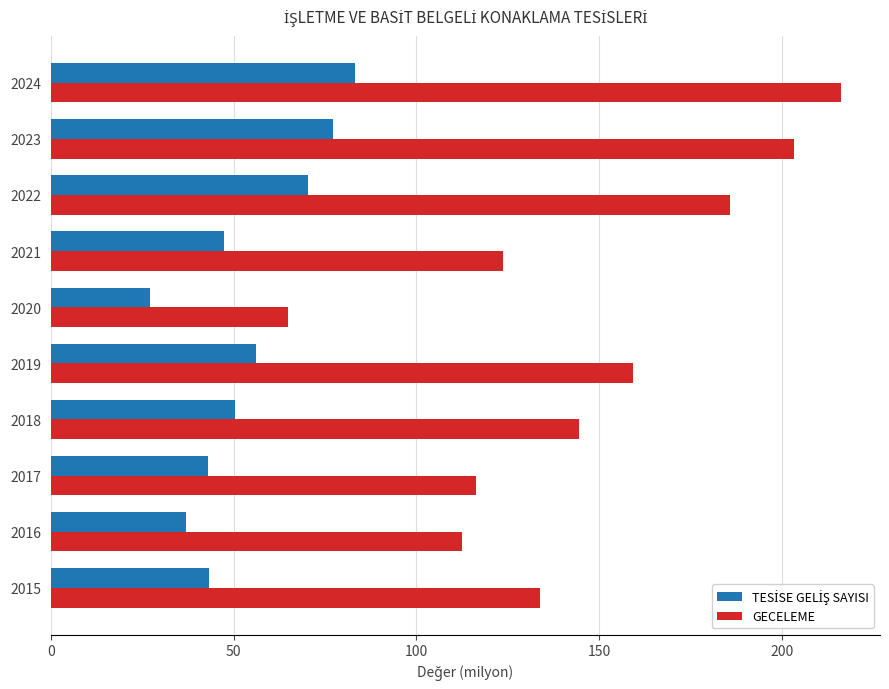

What is the minimum value shown in the chart?

27.2